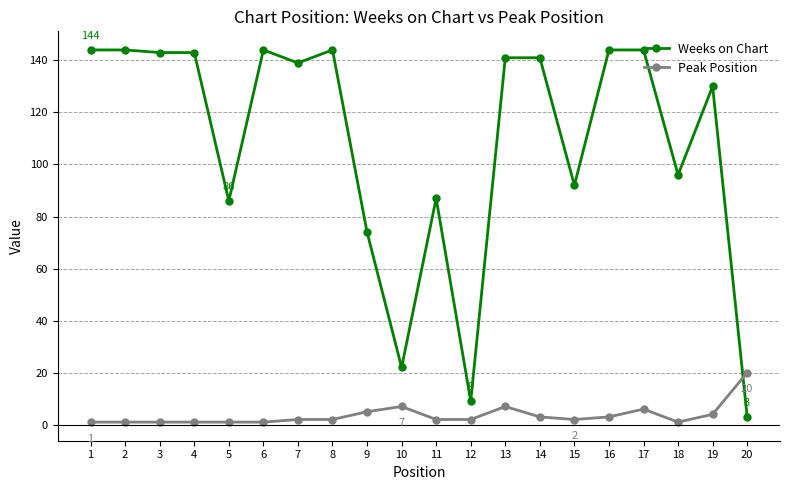

How many values in the Weeks on Chart series are below 141?

10